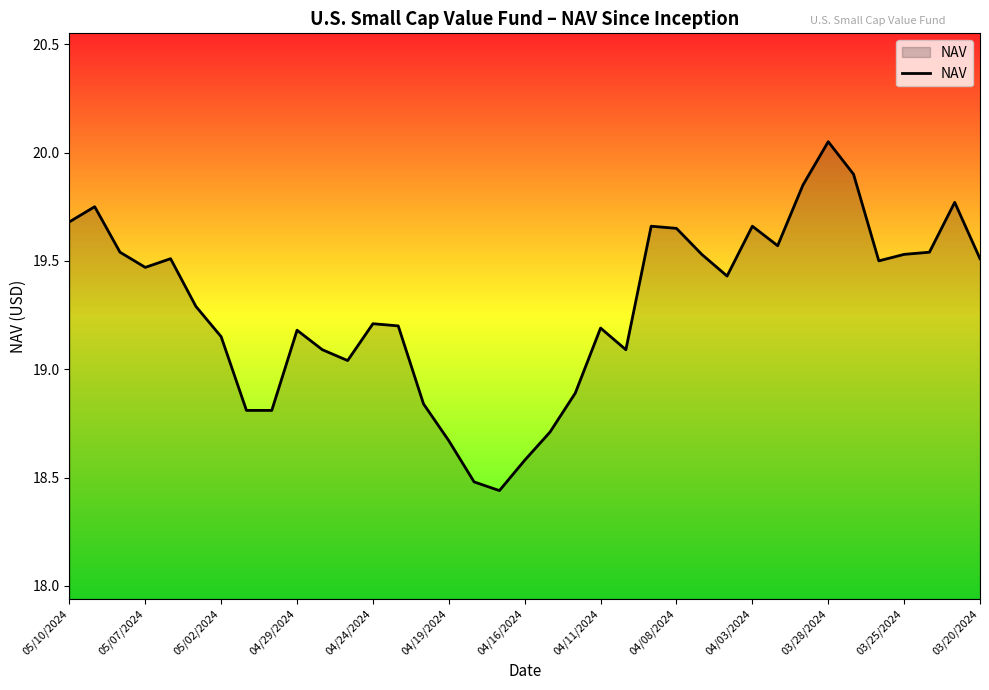

Does the chart have visible grid lines?

No